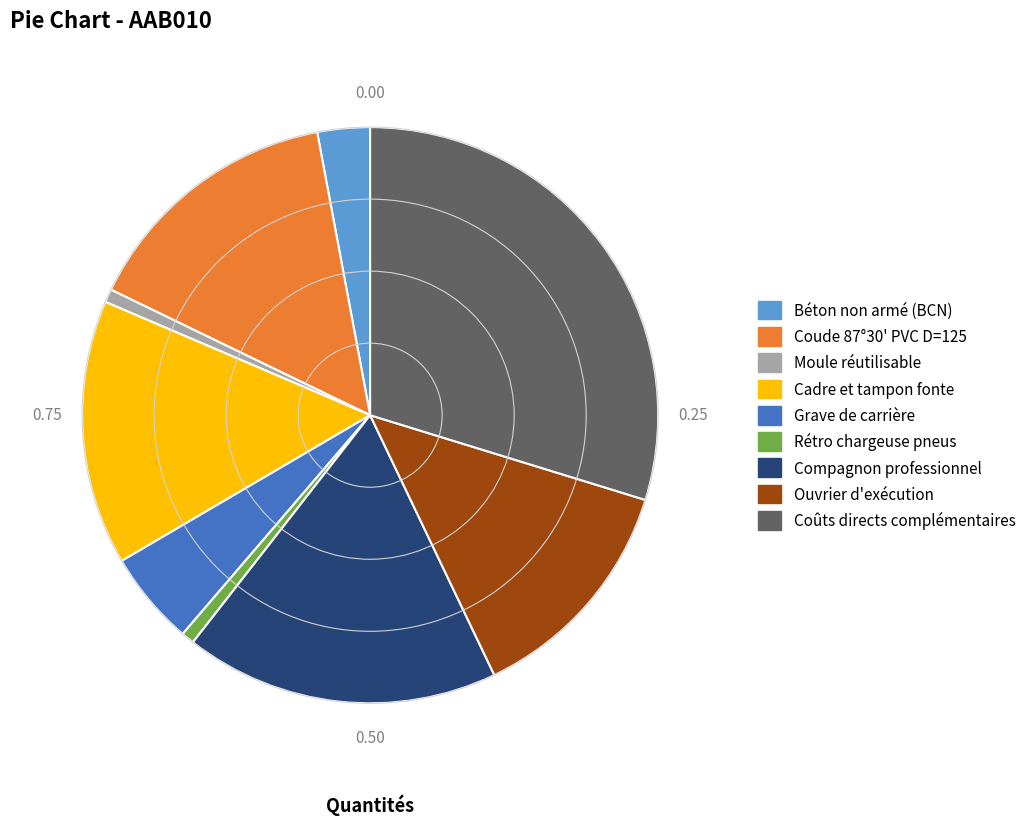

Which has a higher value, Cadre et tampon fonte or Ouvrier d'exécution?

Cadre et tampon fonte